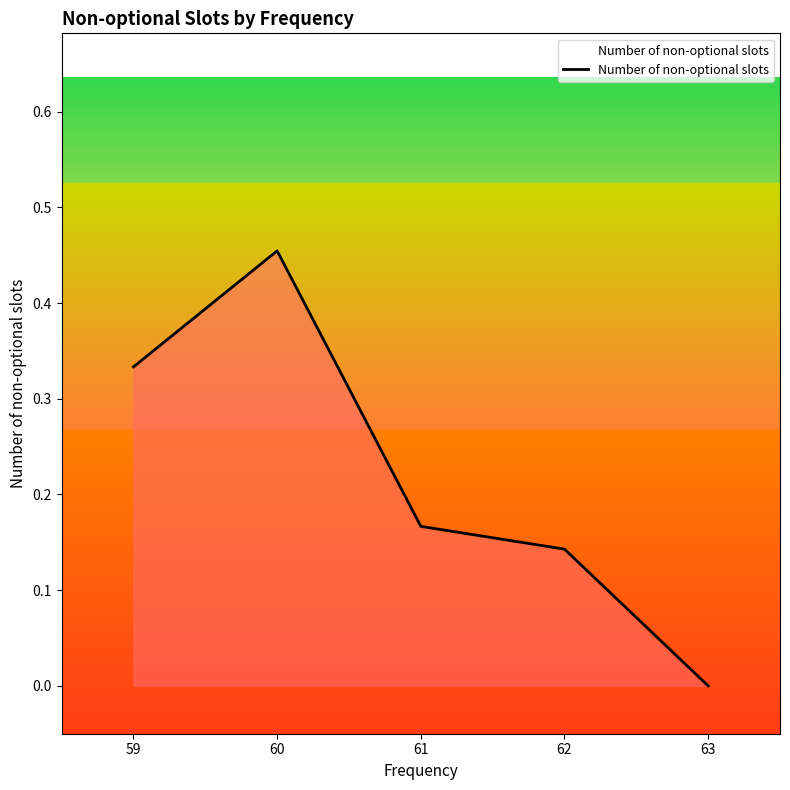

The value at 60 is 0.8. True or false?

False